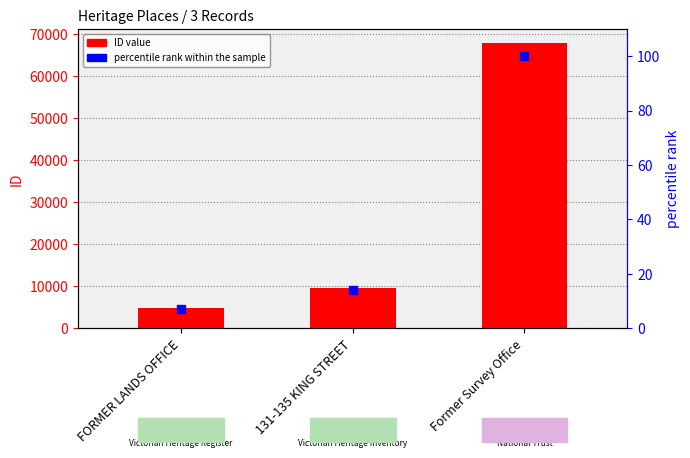

Is the value of ID at FORMER LANDS OFFICE greater than the value of percentile rank within the sample at Former Survey Office?

Yes